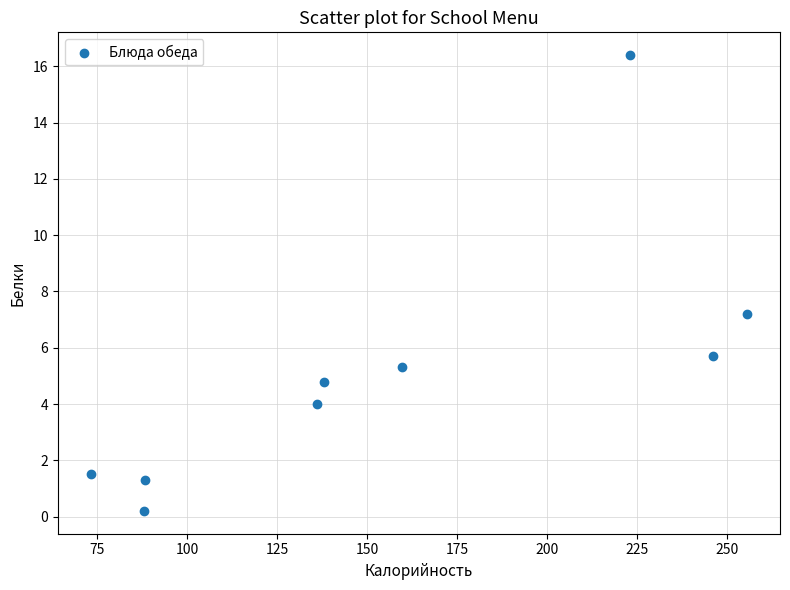

What is the average Y value?

5.2